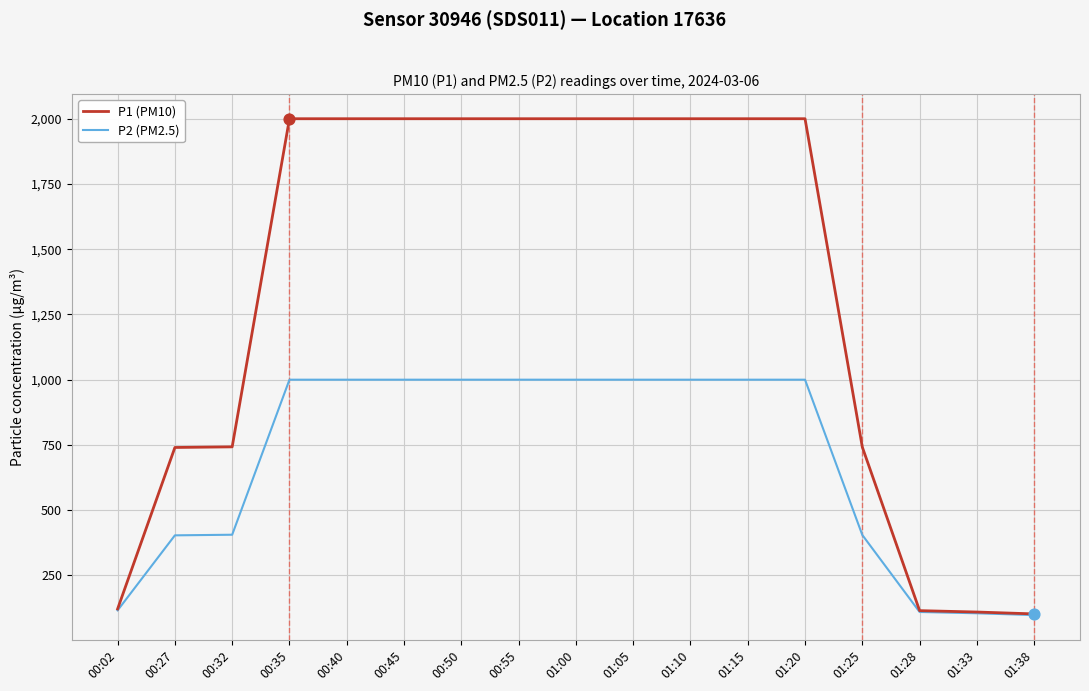

At how many categories does at least one series exceed 400?

13